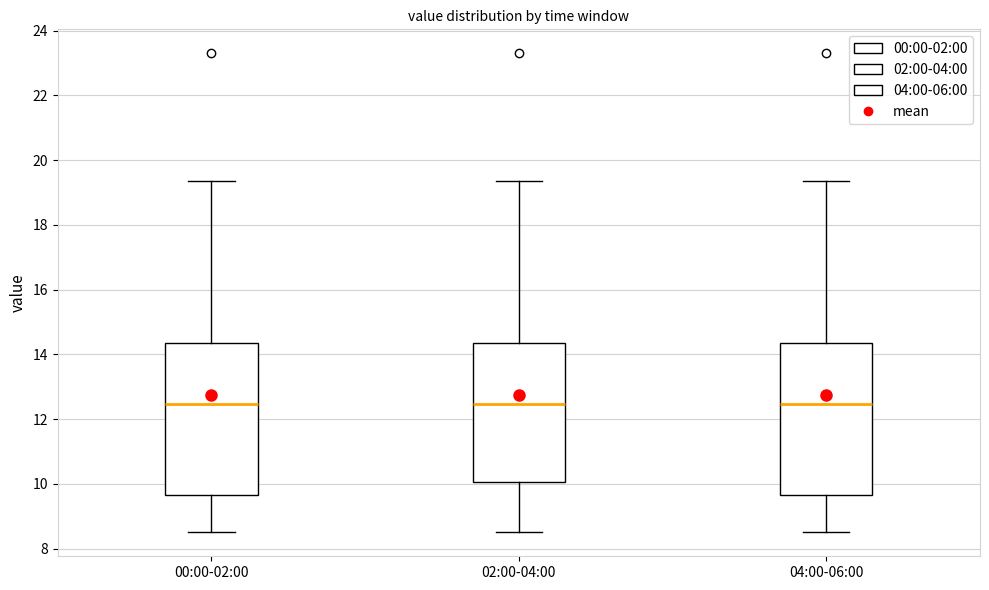

Reading left to right, read every box against the y-axis: the position of its median line, the range the box covers, and the ends of its whiskers. The values are not printed on the chart, so give them approximately, as read against the axis.

00:00-02:00: median 12.4, box 9.6 to 14.4, whiskers 8.6 to 19.4
02:00-04:00: median 12.4, box 10.0 to 14.4, whiskers 8.6 to 19.4
04:00-06:00: median 12.4, box 9.6 to 14.4, whiskers 8.6 to 19.4